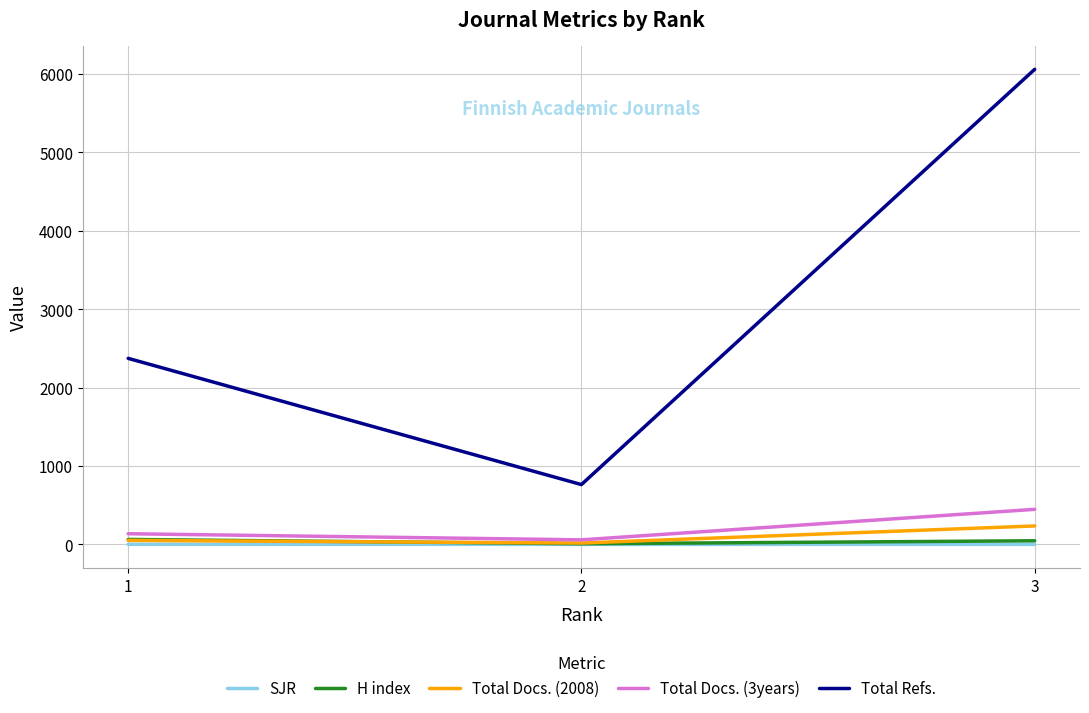

Which series changed the most between 1 and 2?

Total Refs.